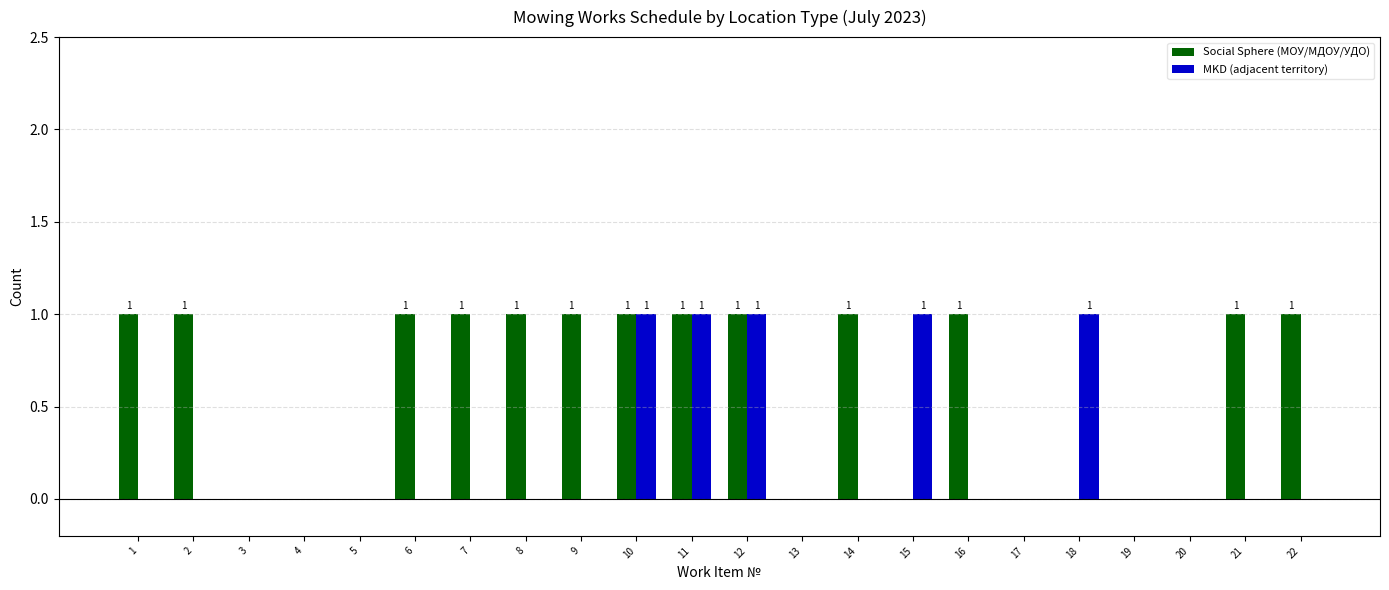

Which series has the largest total across all categories?

Social Sphere (МОУ/МДОУ/УДО)